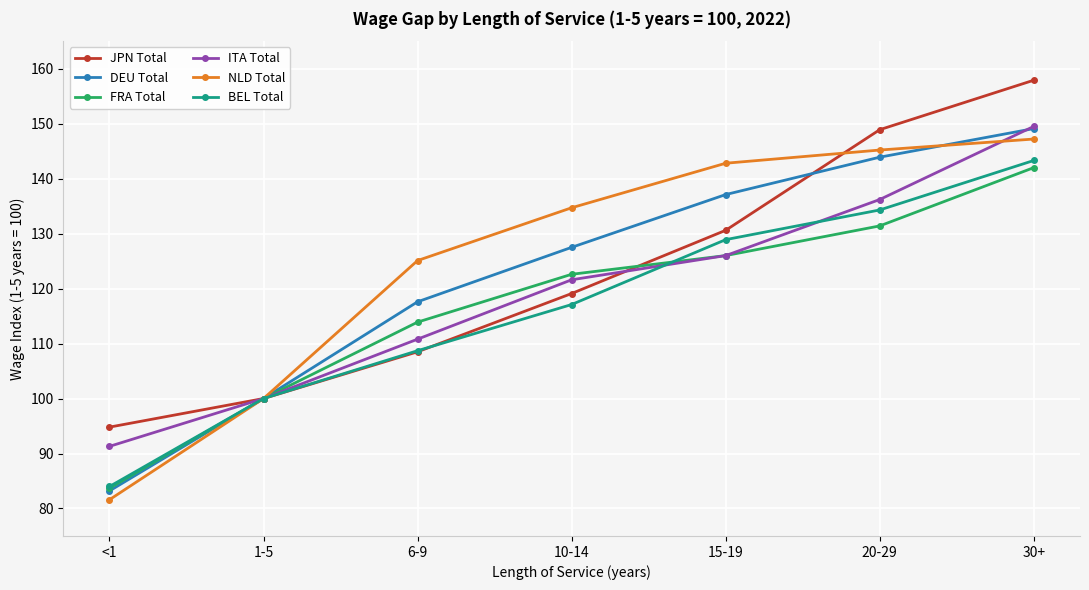

What is the spread (max minus min) of values at <1?

13.2